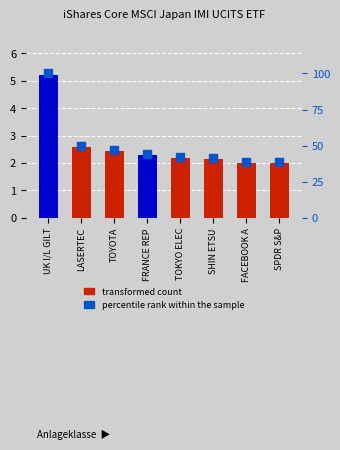

What is the ratio of the value at TOKYO ELEC to the value at TOYOTA?

0.9